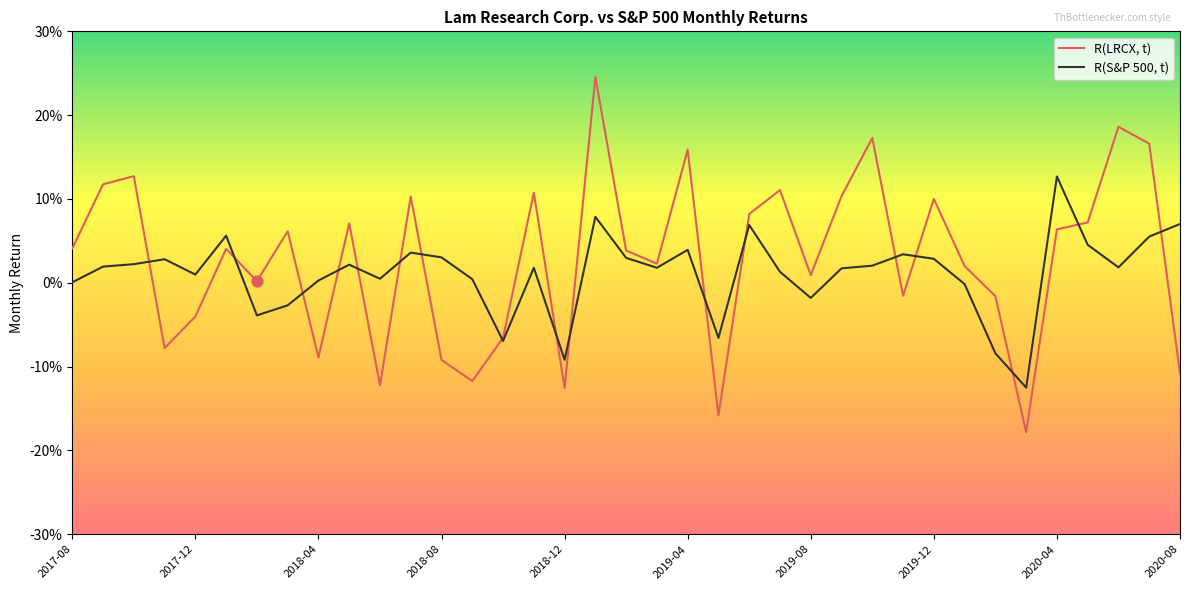

What are all the series names shown in the legend?

R(LRCX, t), R(S&P 500, t)